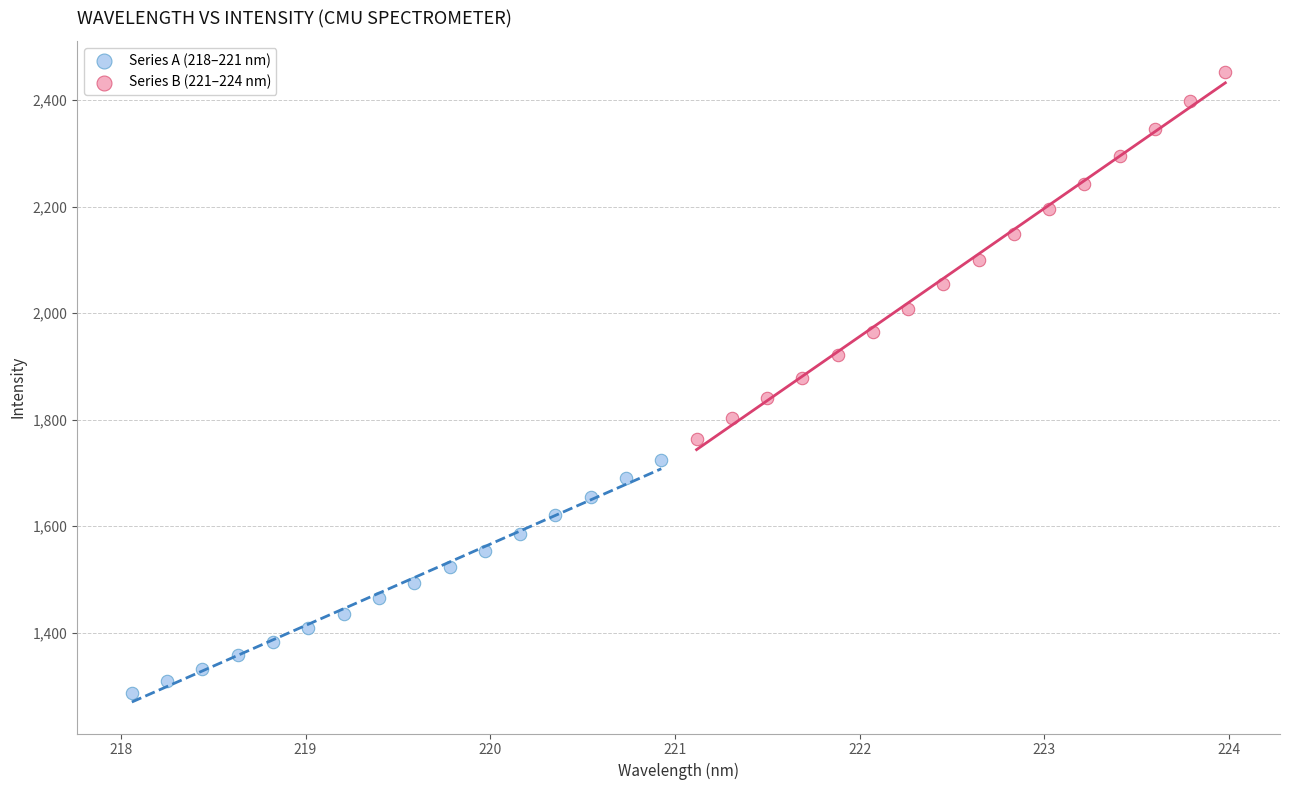

Which series reaches the minimum Y coordinate?

Series A (218–221 nm)